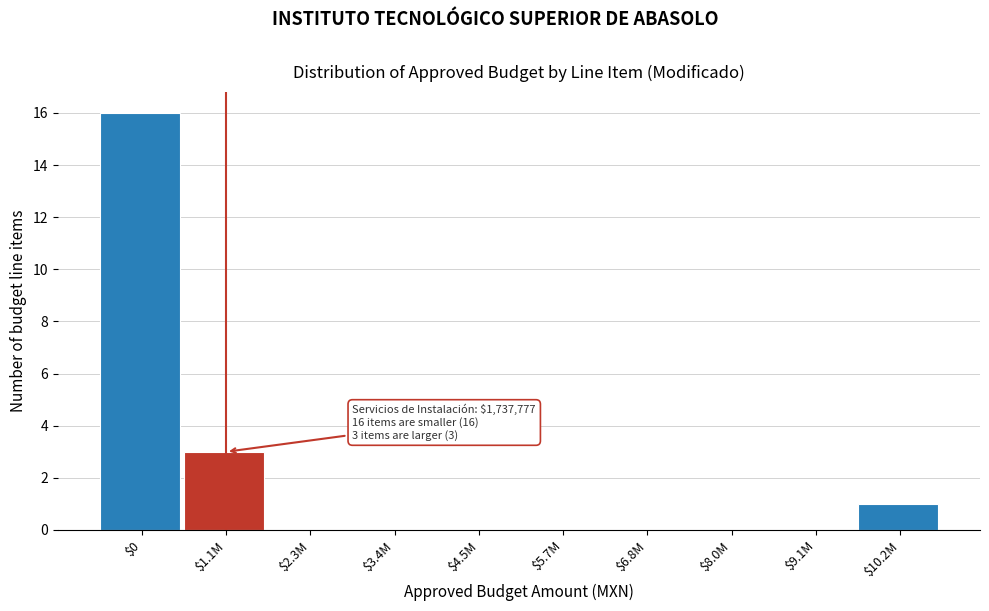

Is it true that the value at $6.8M is 0?

True